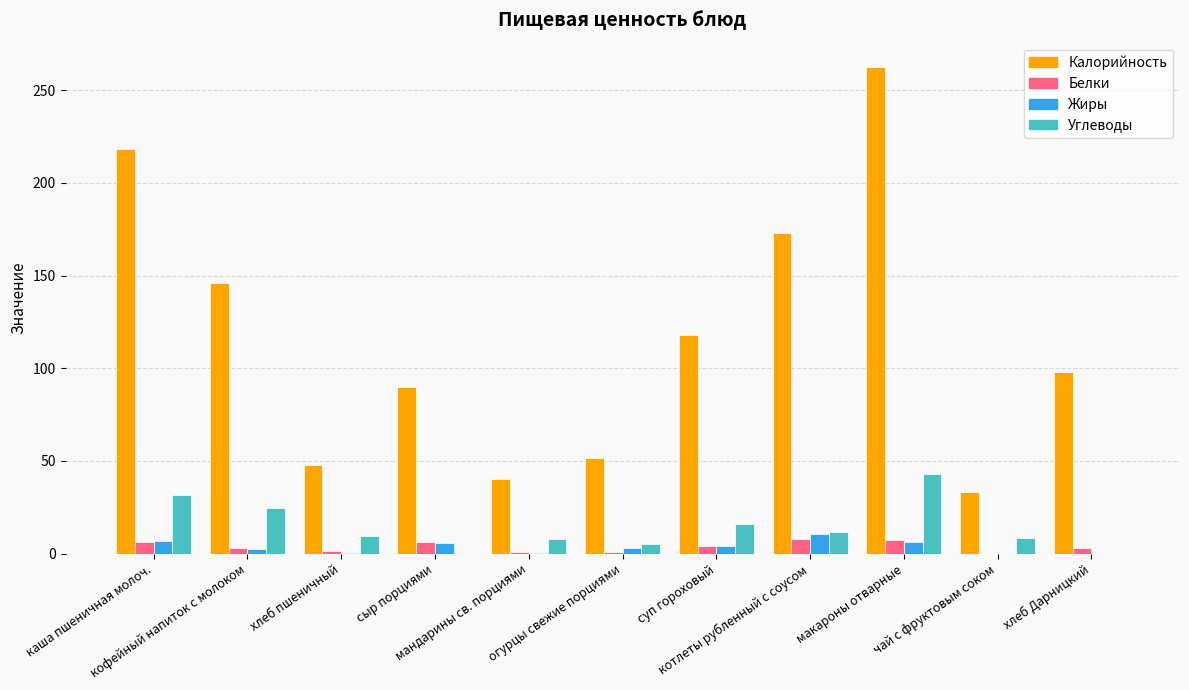

Which series has the largest total across all categories?

Калорийность